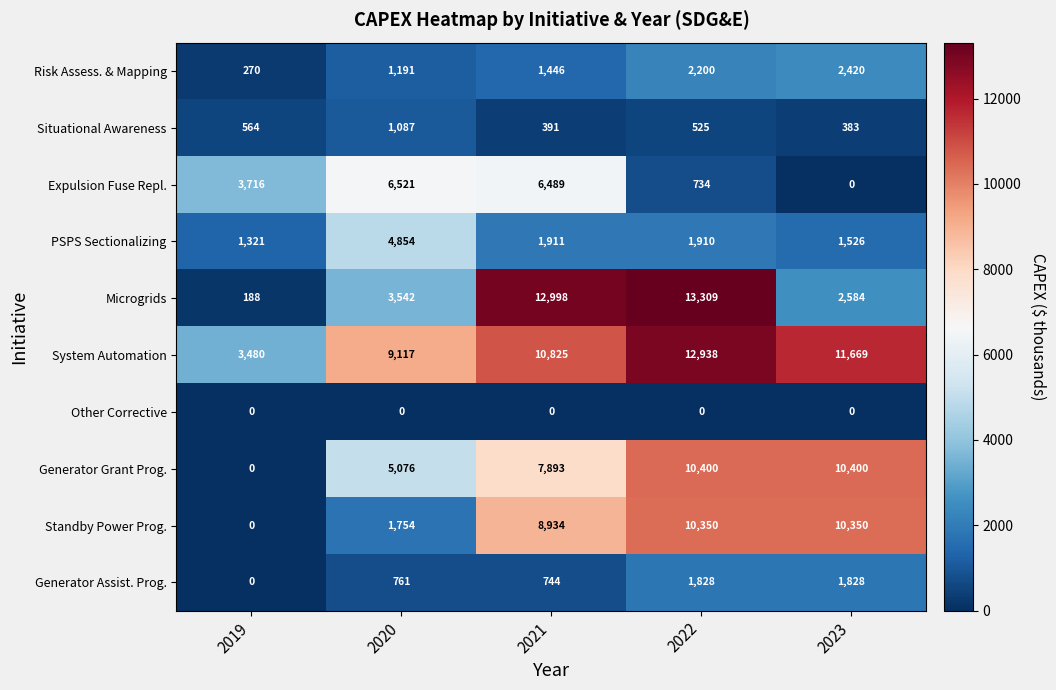

What is the sum of the Situational Awareness values at 2019 and 2023?

947